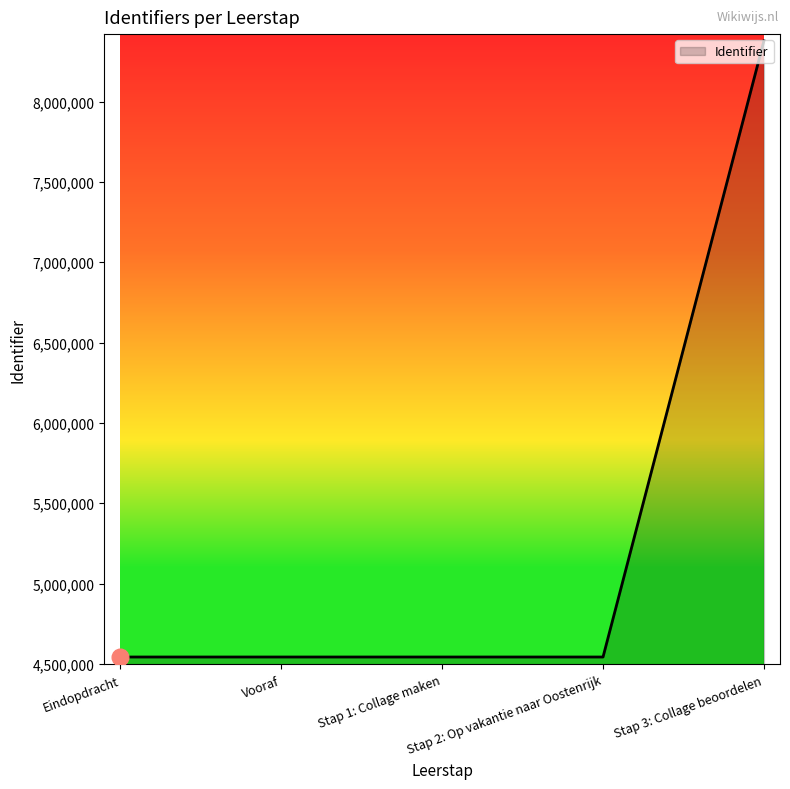

What is the change in value from Stap 1: Collage maken to Stap 3: Collage beoordelen?

+3836193